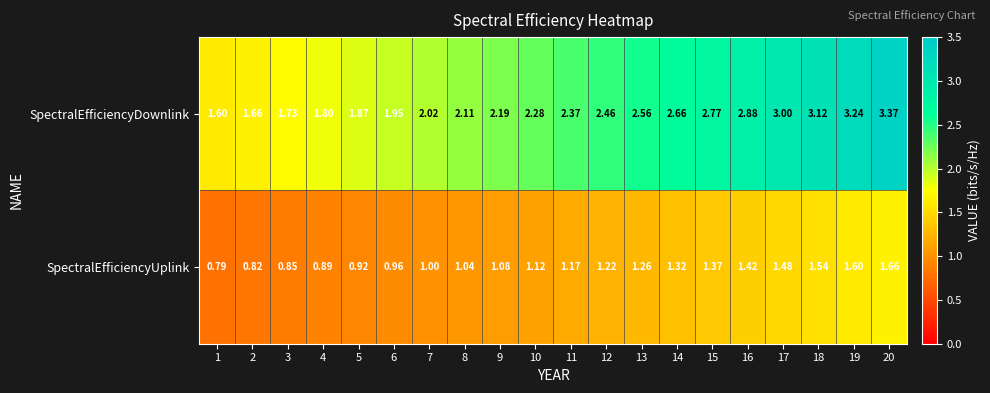

Is the value of SpectralEfficiencyUplink at 15 greater than the value of SpectralEfficiencyDownlink at 14?

No